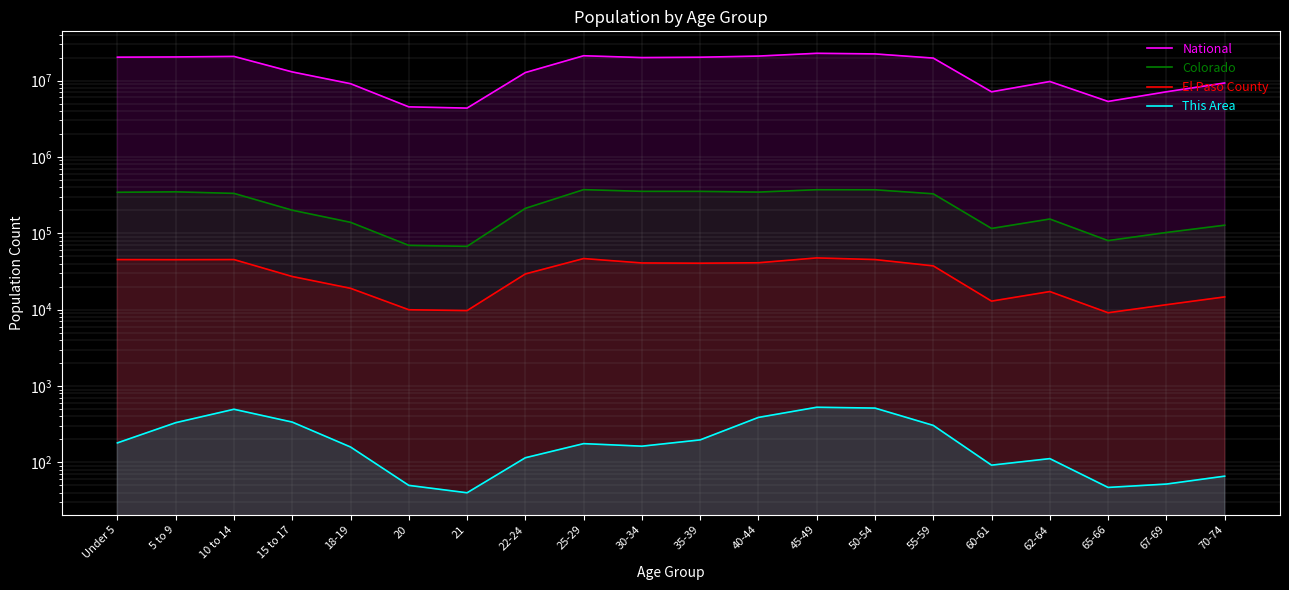

What is the spread (max minus min) of values at 21?

4354254